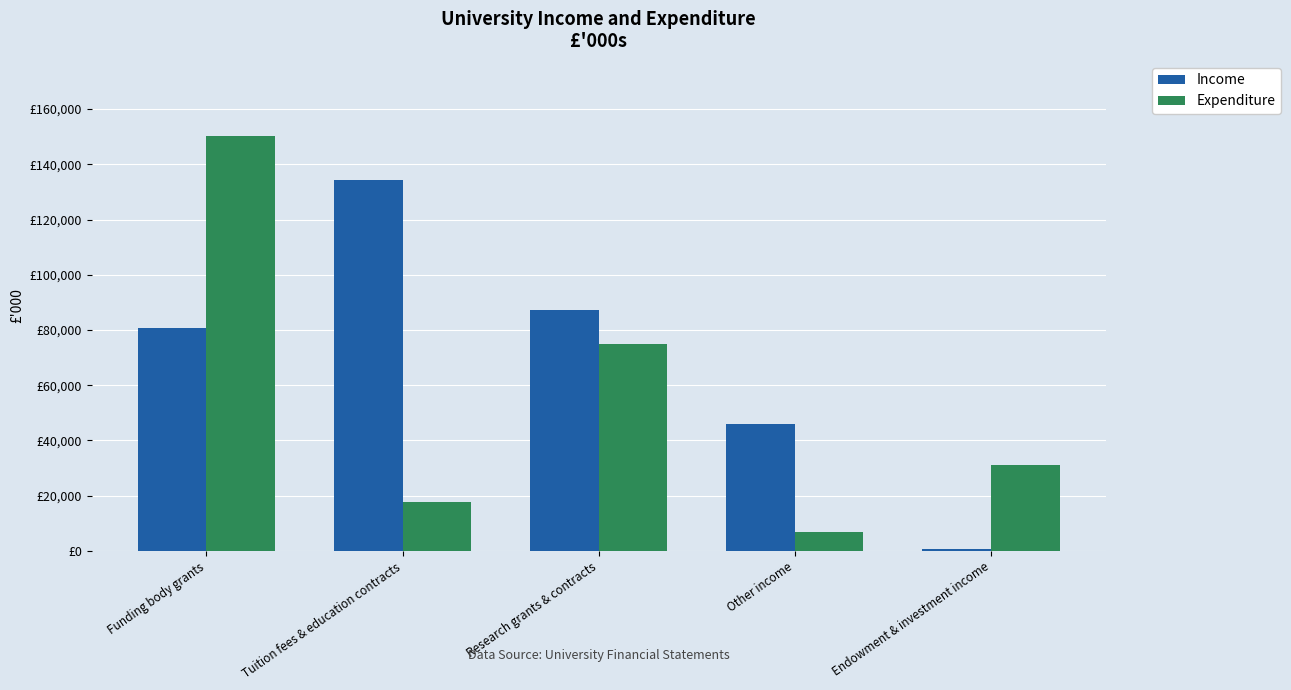

Are the bars grouped side by side (vs. stacked)?

Yes